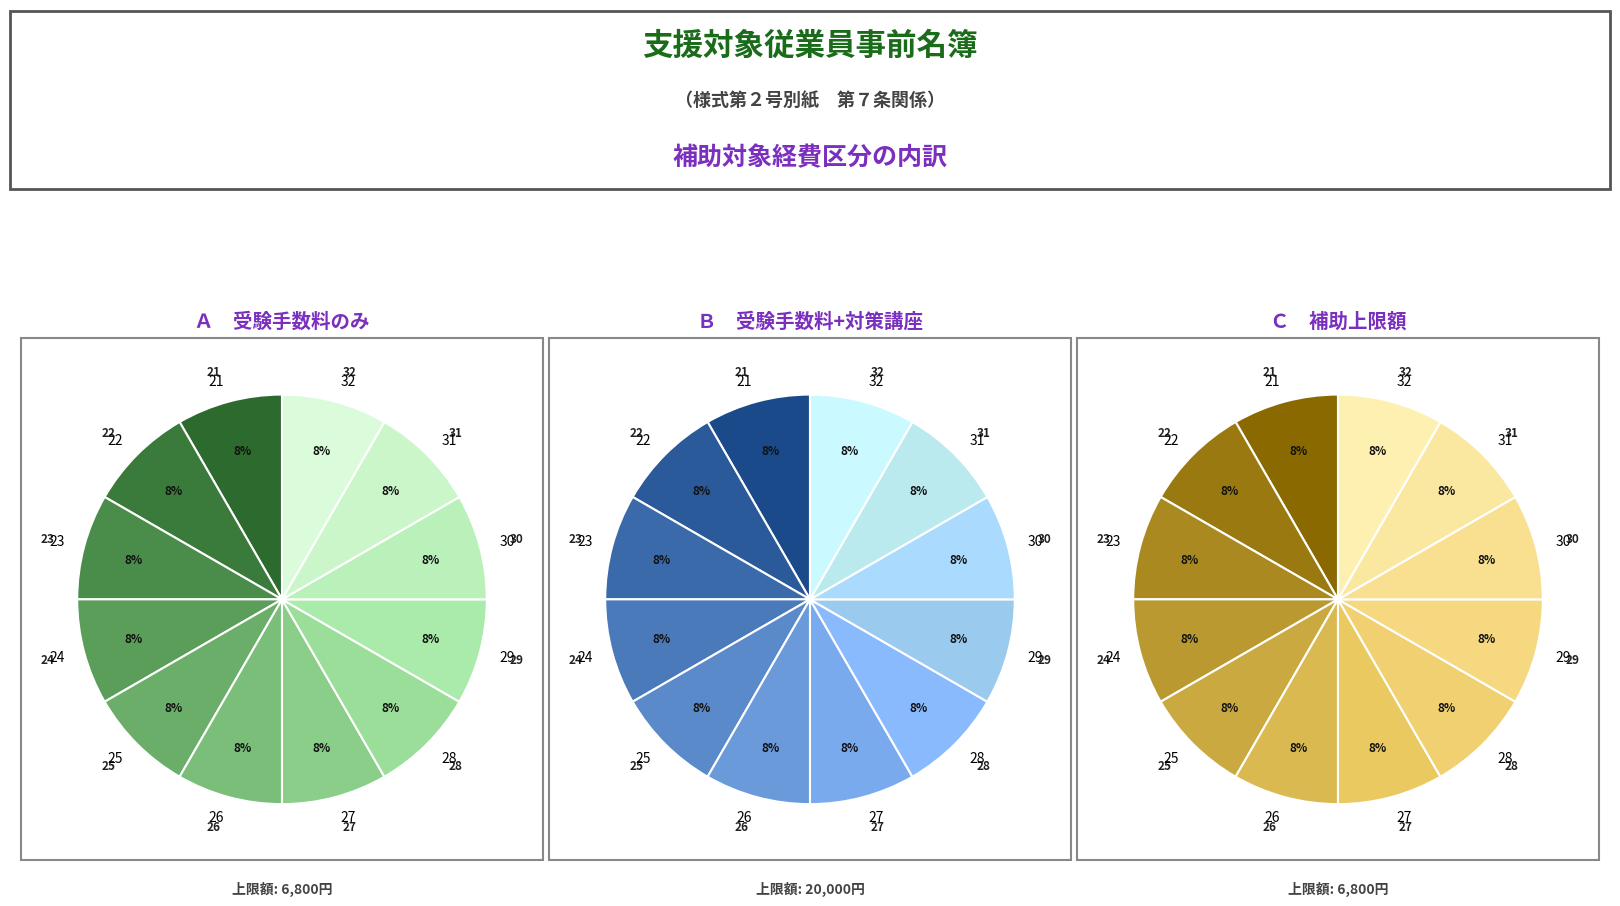

Is 29 the majority of the pie?

No